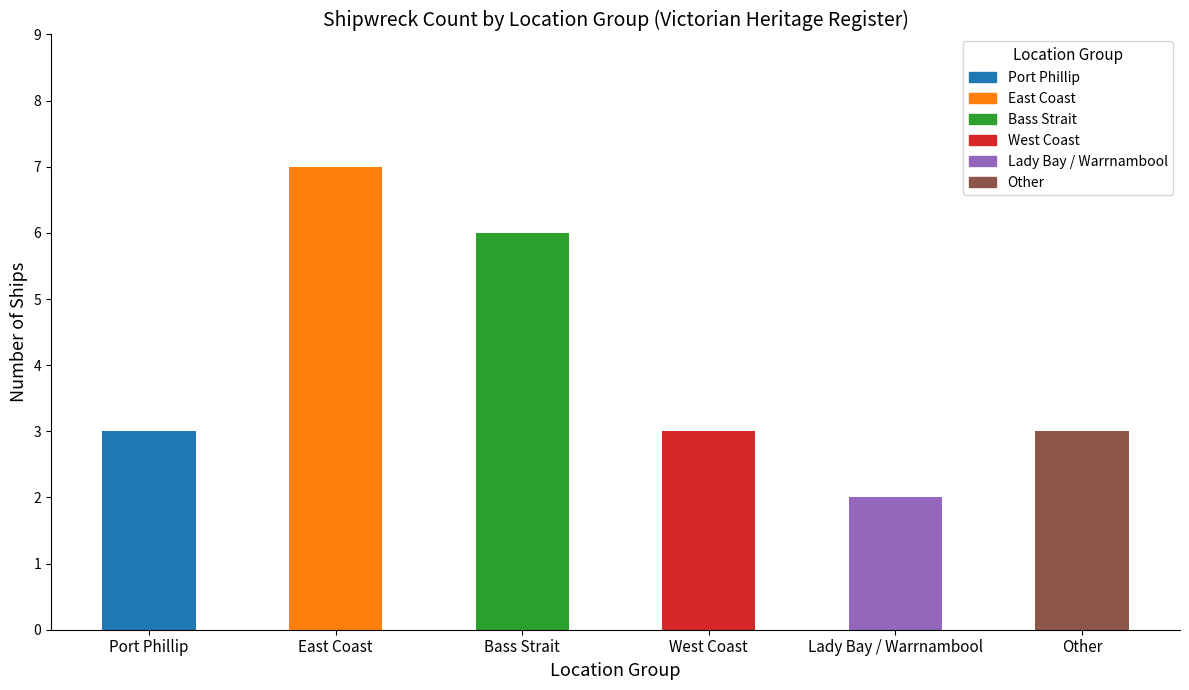

What value does the data have at West Coast?

3